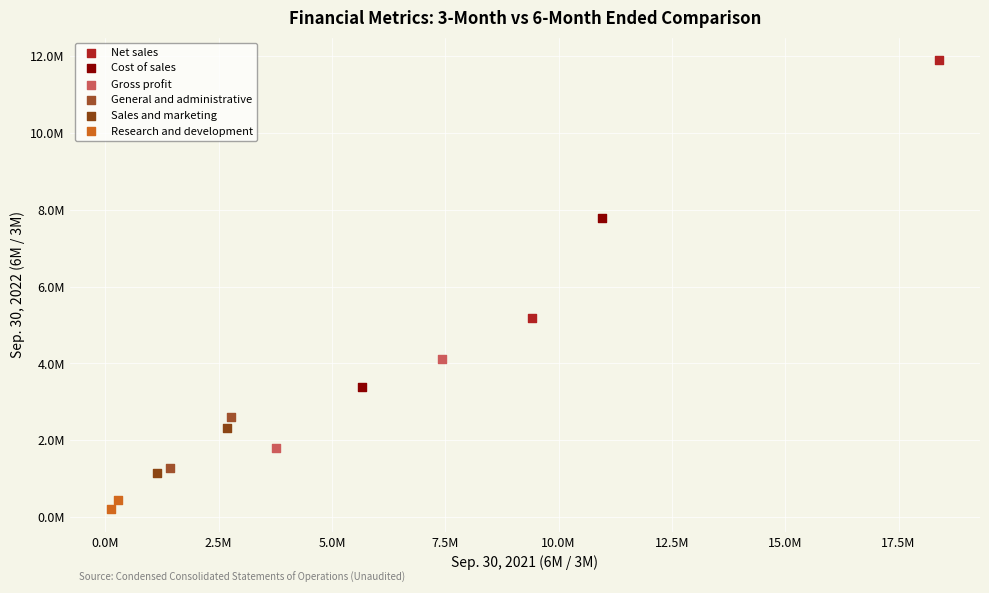

What are all the series names shown in the legend?

Net sales, Cost of sales, Gross profit, General and administrative, Sales and marketing, Research and development